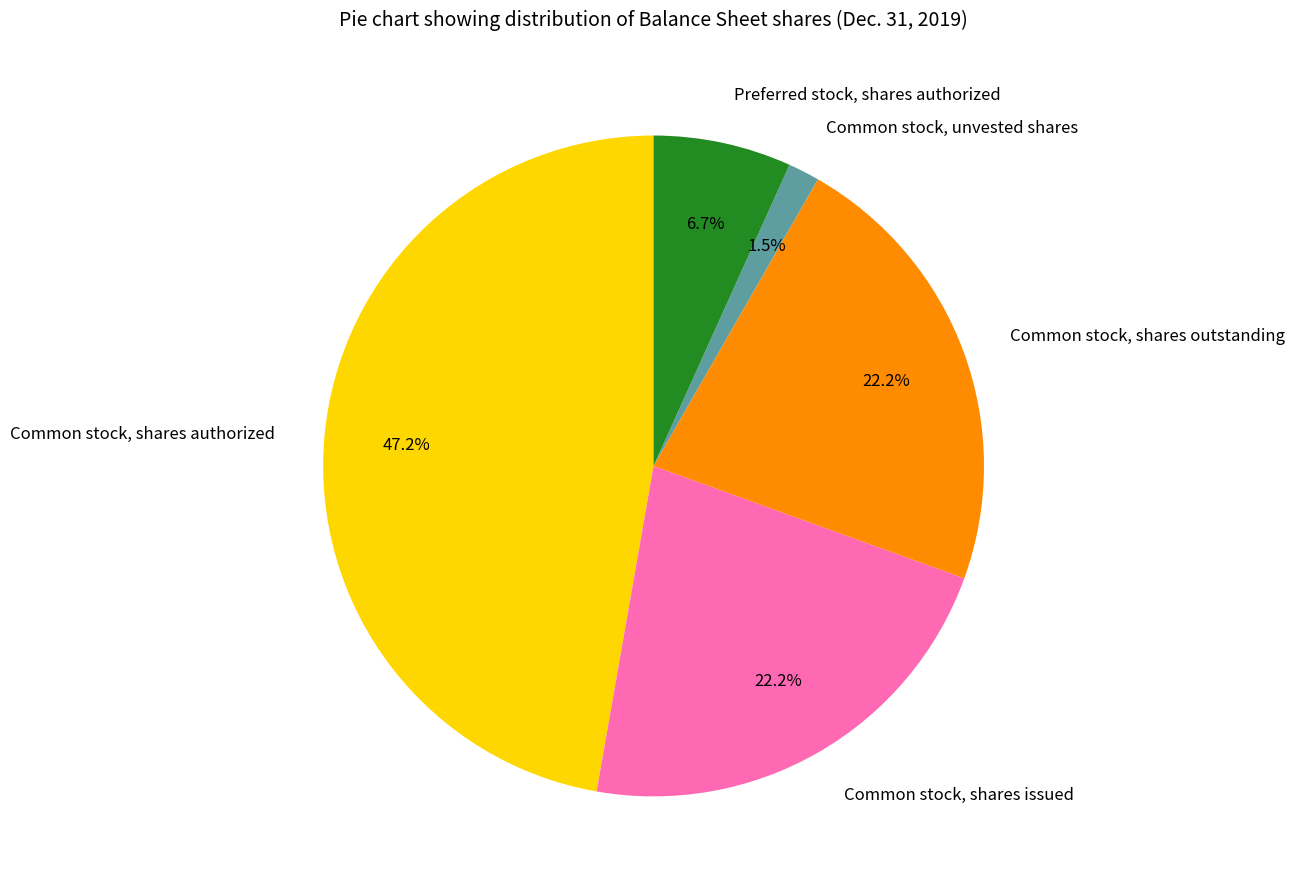

What portion of the pie excludes Common stock, unvested shares?

98.5%